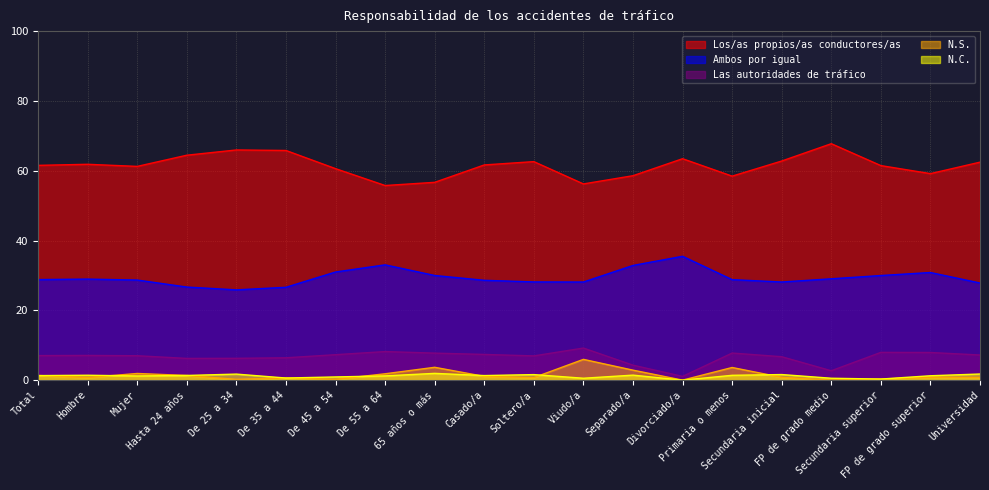

What is the value of the N.C. point at the 1st from the left?

1.3